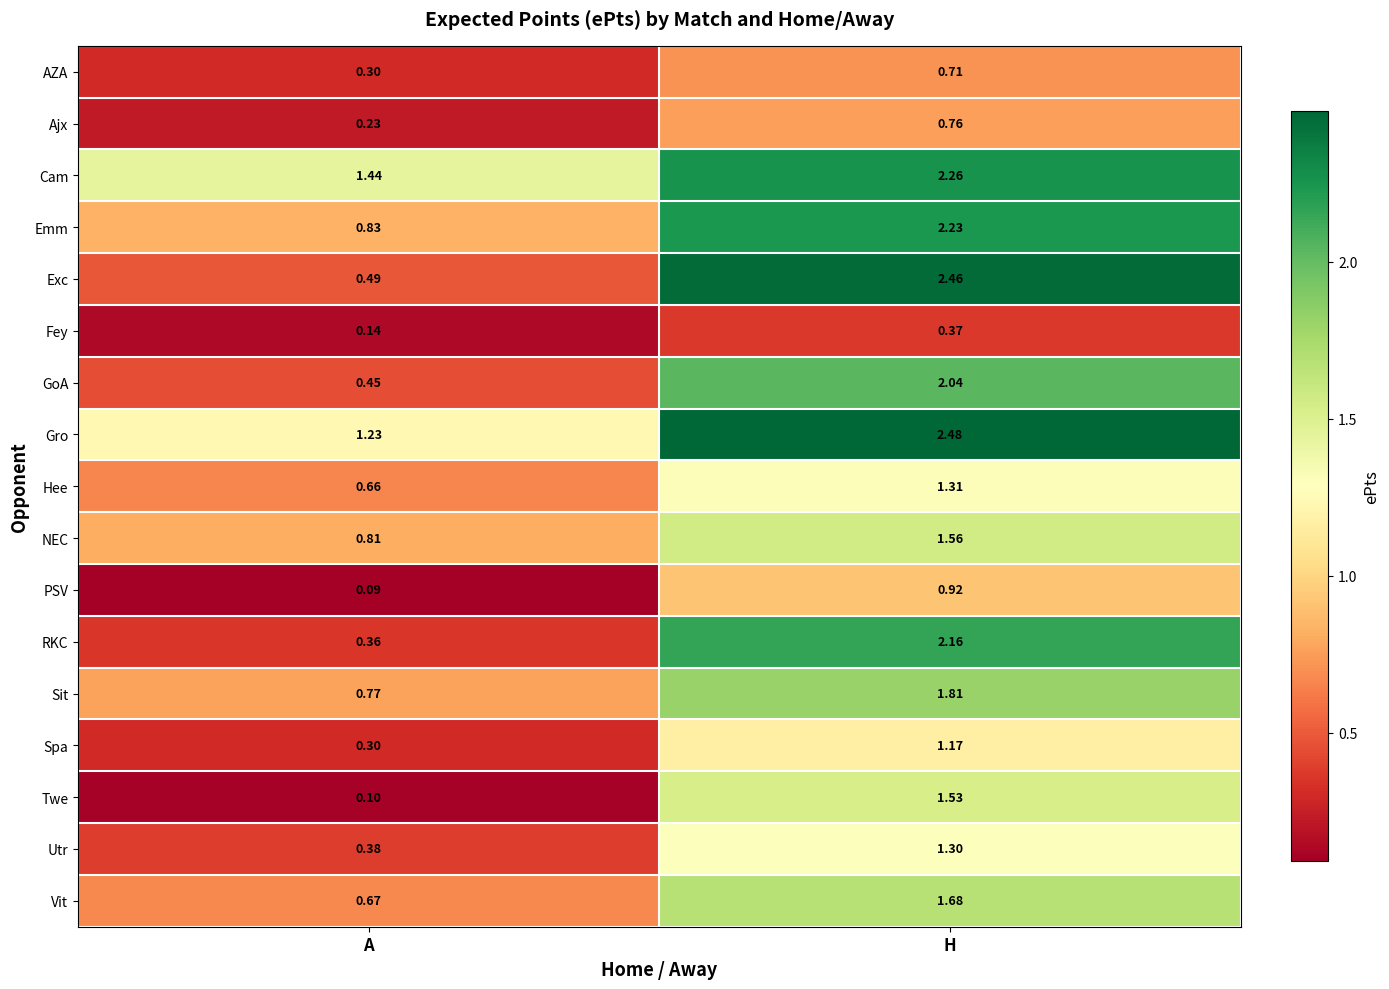

Rank the series by their maximum value, from lowest to highest.

Fey, AZA, Ajx, PSV, Spa, Utr, Hee, Twe, NEC, Vit, Sit, GoA, RKC, Emm, Cam, Exc, Gro